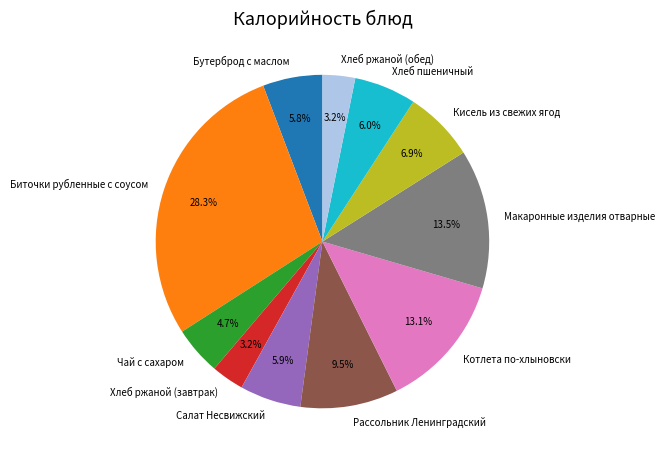

Is it true that Хлеб ржаной (завтрак) is 13% of the pie?

False